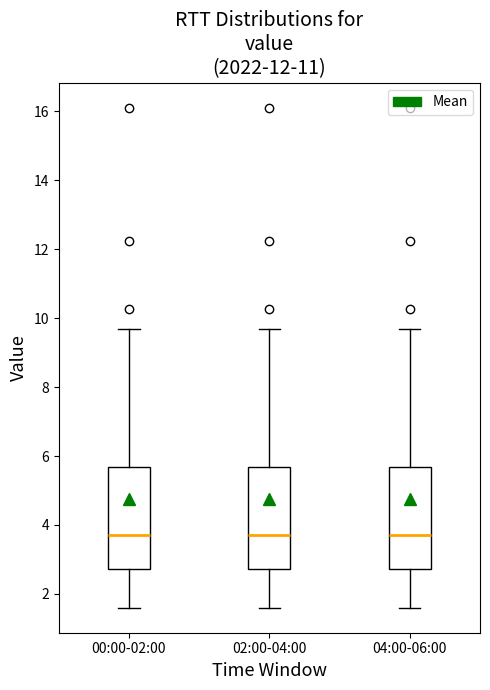

Reading left to right, read every box against the y-axis: the position of its median line, the range the box covers, and the ends of its whiskers. The values are not printed on the chart, so give them approximately, as read against the axis.

00:00-02:00: median 3.8, box 2.8 to 5.6, whiskers 1.6 to 9.6
02:00-04:00: median 3.8, box 2.8 to 5.6, whiskers 1.6 to 9.6
04:00-06:00: median 3.8, box 2.8 to 5.6, whiskers 1.6 to 9.6